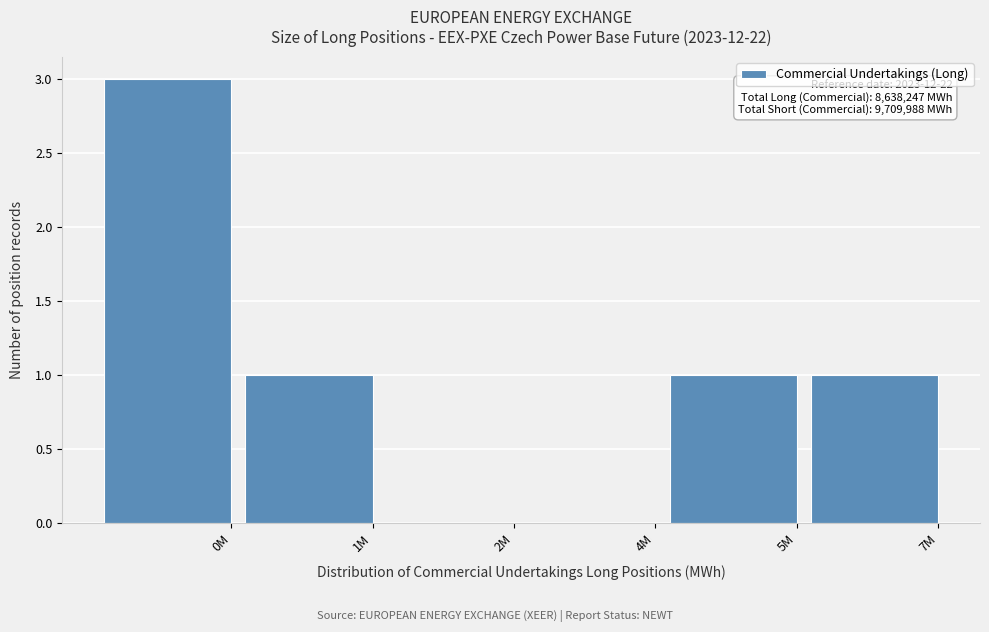

Reading left to right, transcribe all the data shown in this chart.

0M=3	1M=1	2M=0	4M=0	5M=1	7M=1